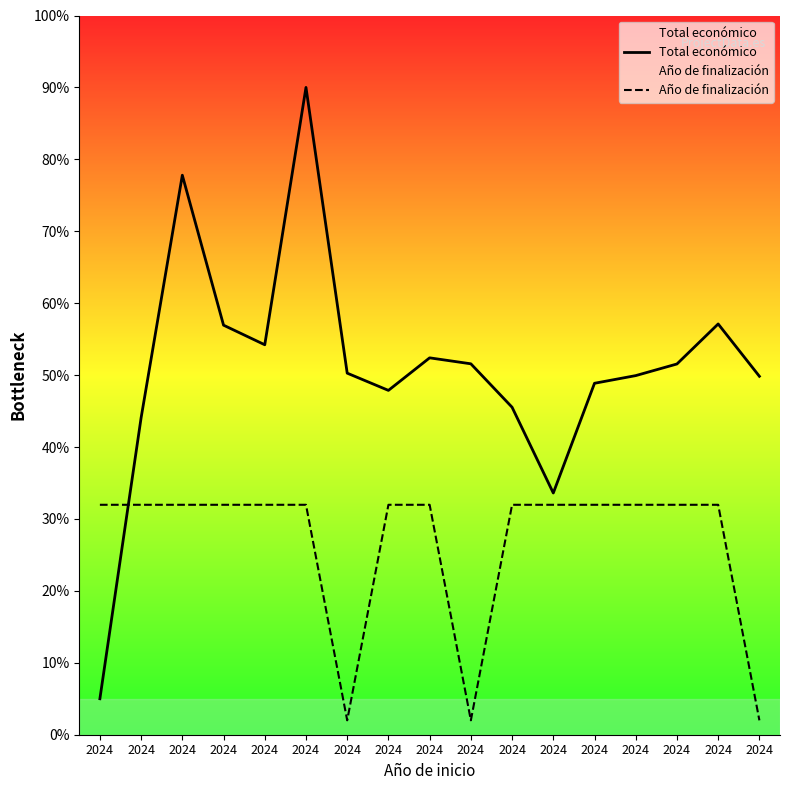

At which category does Total económico reach its first local peak?

2024